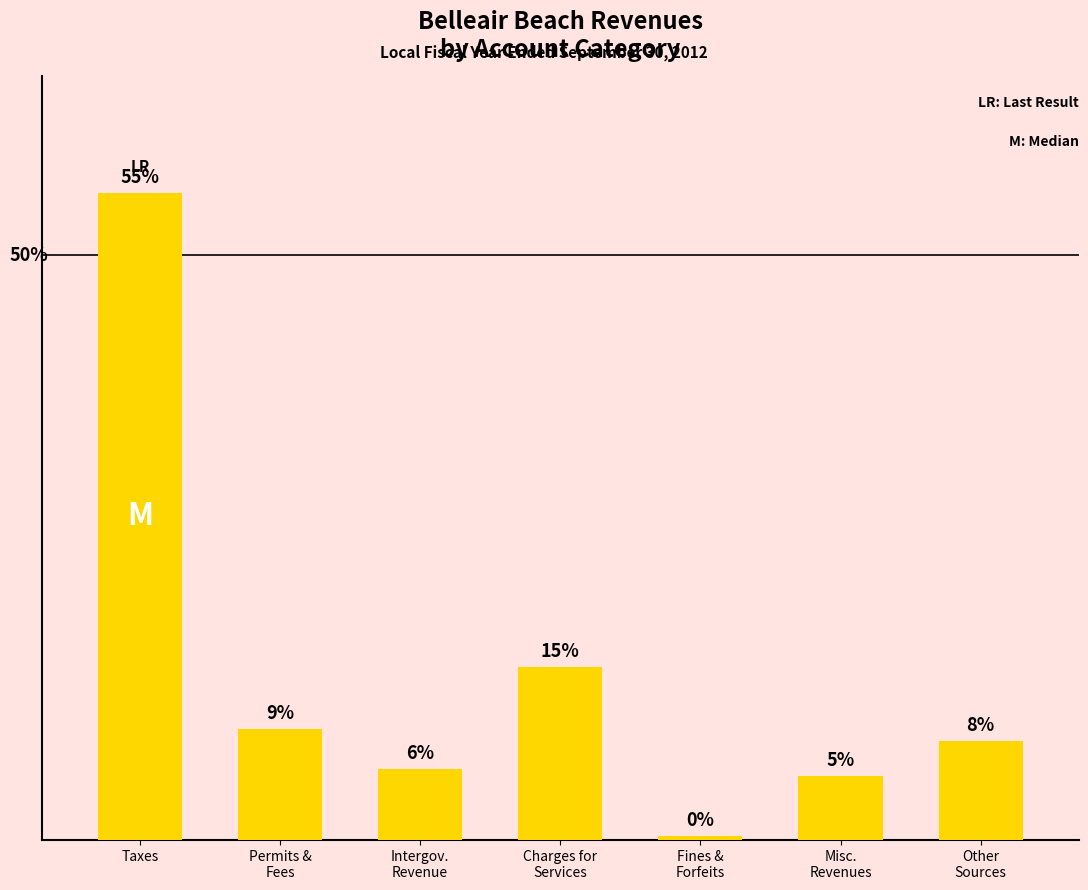

What is the difference between the maximum and minimum values?

55.0